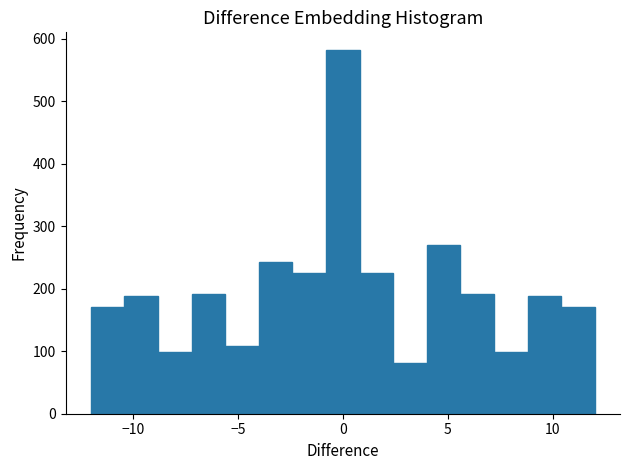

Read against the x-axis, roughly where is the centre of the tallest bar?

0.0